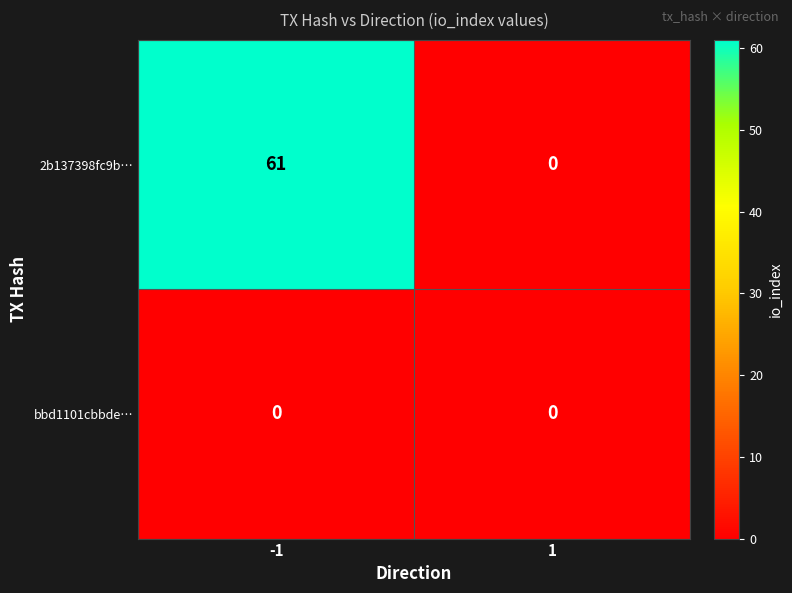

Reading left to right, what are all the values shown in this chart?

2b137398fc9b…: -1=61	1=0
bbd1101cbbde…: -1=0	1=0